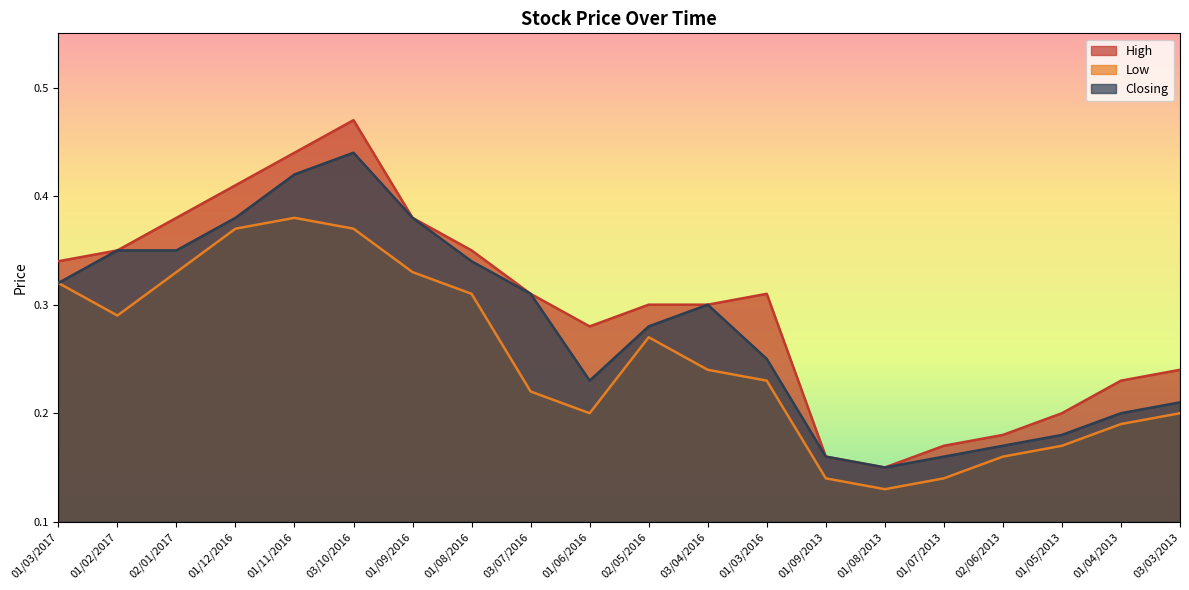

How many lines are shown in the chart?

3